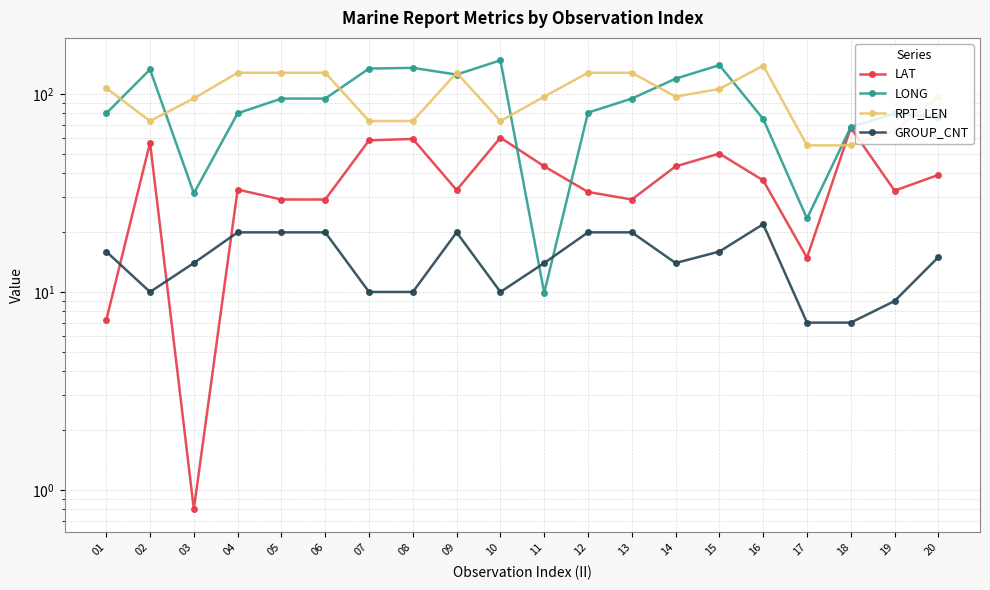

True or false: LAT and RPT_LEN intersect in this chart.

True